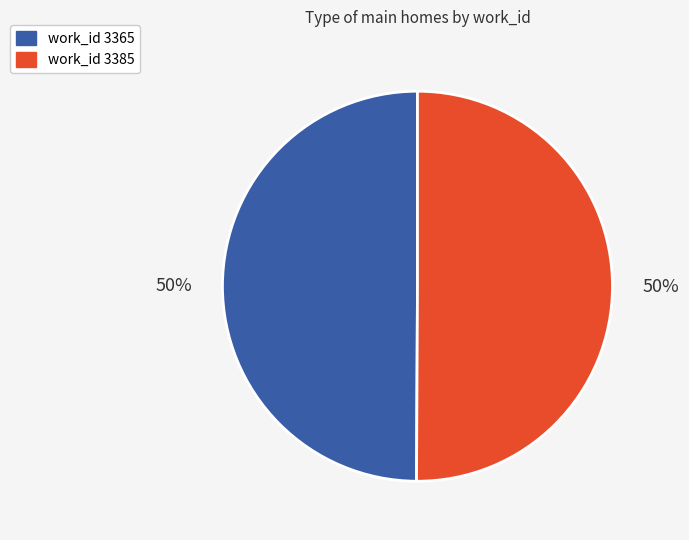

How many segments does this pie chart have?

2